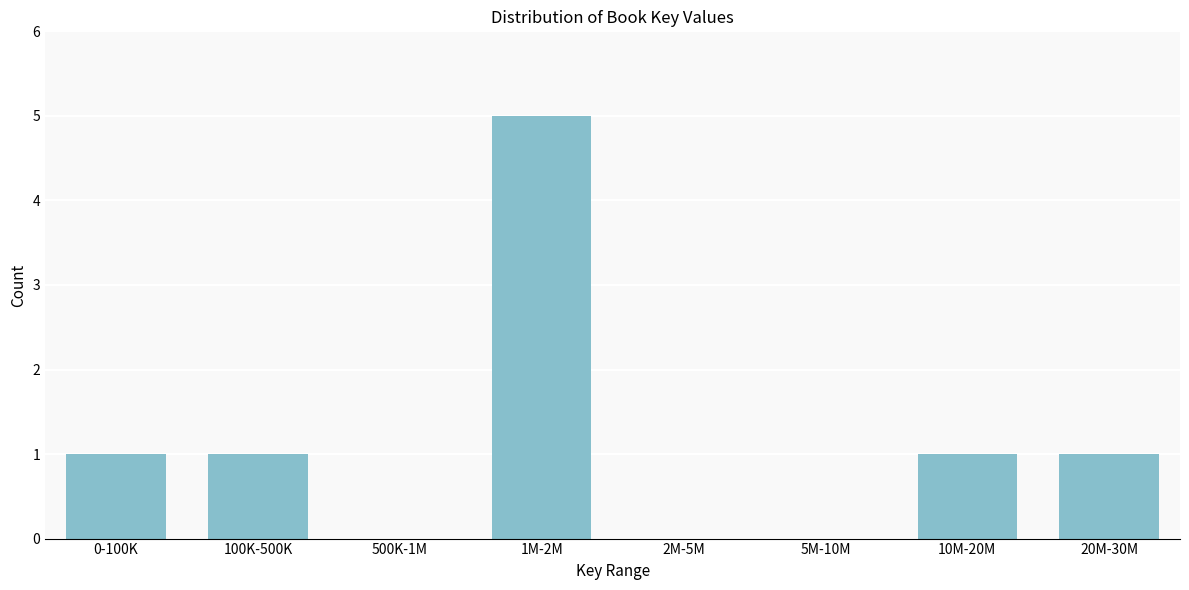

Reading left to right, extract all data points from this chart.

0-100K=1	100K-500K=1	500K-1M=0	1M-2M=5	2M-5M=0	5M-10M=0	10M-20M=1	20M-30M=1